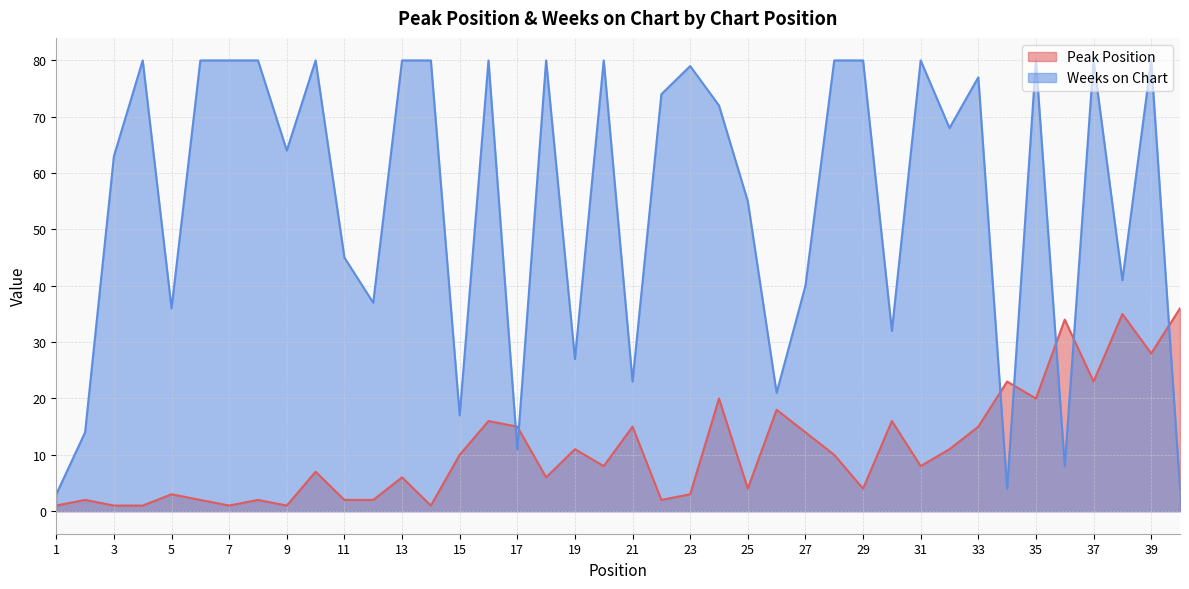

Rank the series at 7 from highest to lowest value.

Weeks on Chart, Peak Position